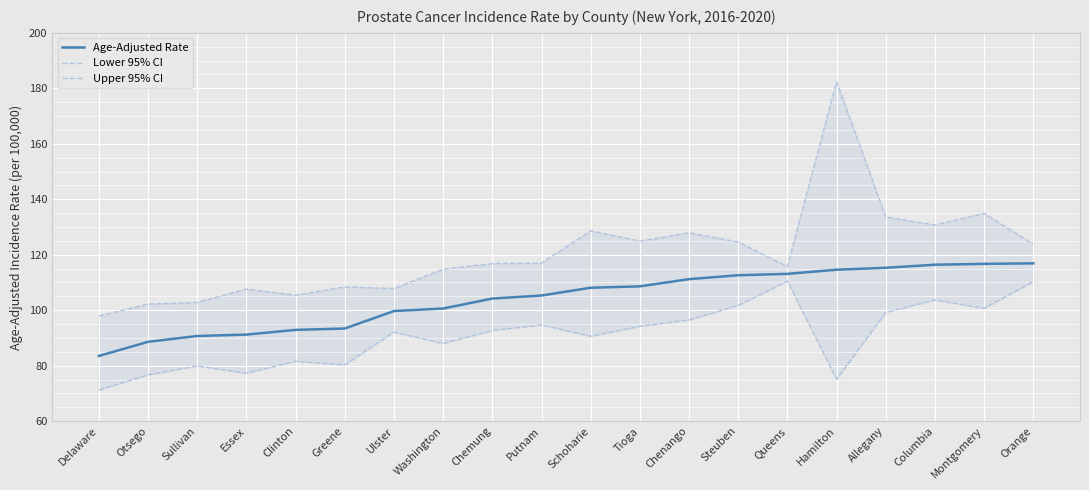

What is the sum of all Age-Adjusted Rate values?

2083.6